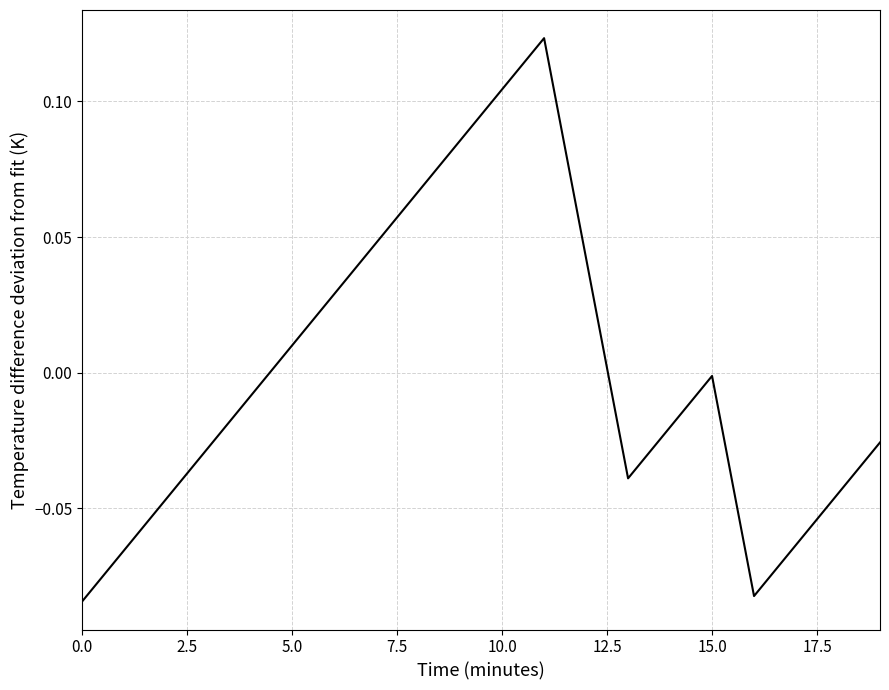

How many lines are shown in the chart?

1